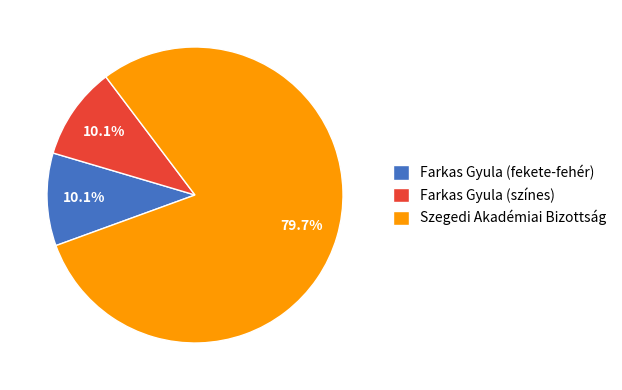

What is the majority slice?

Szegedi Akadémiai Bizottság